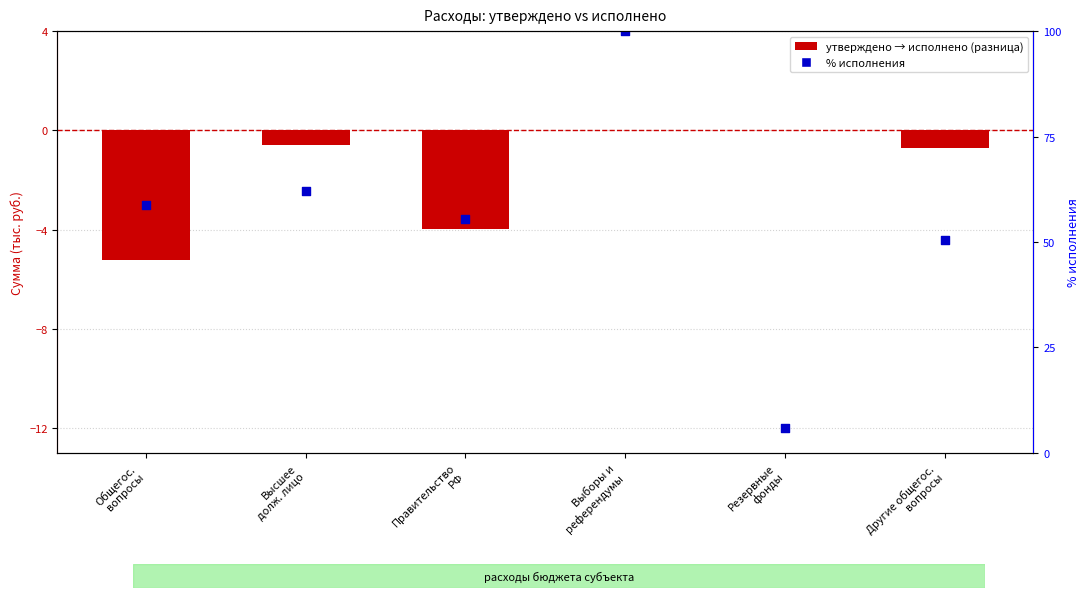

Which has a higher value, Резервные
фонды or Выборы и
референдумы?

Выборы и
референдумы